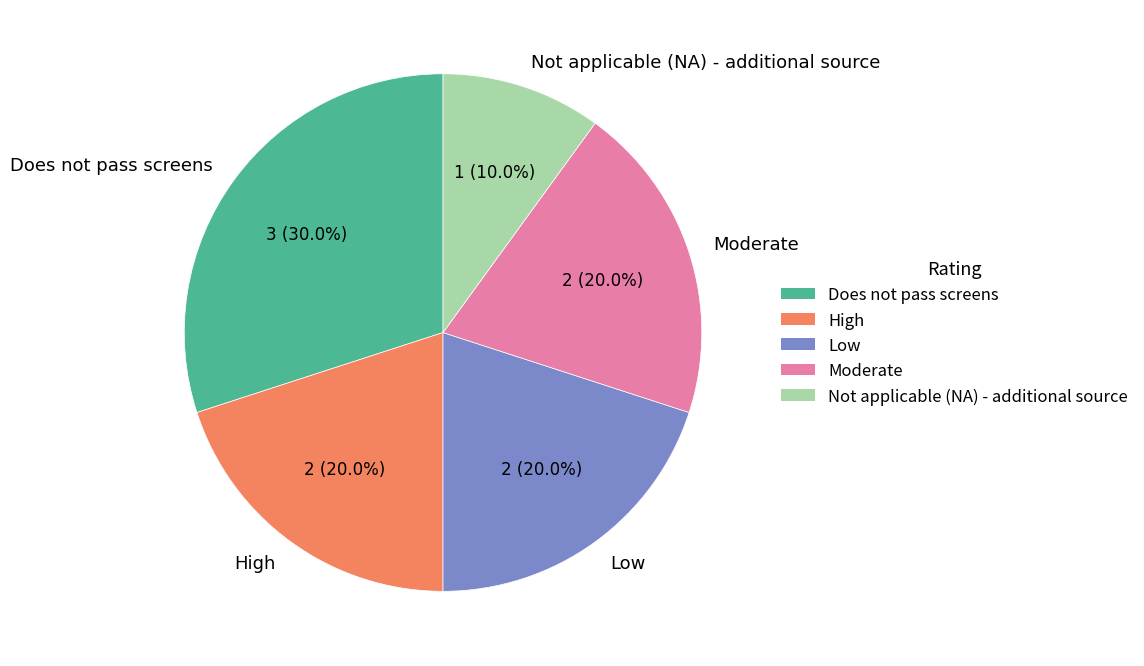

Approximately how many times larger is the value at Low compared to High?

1.0